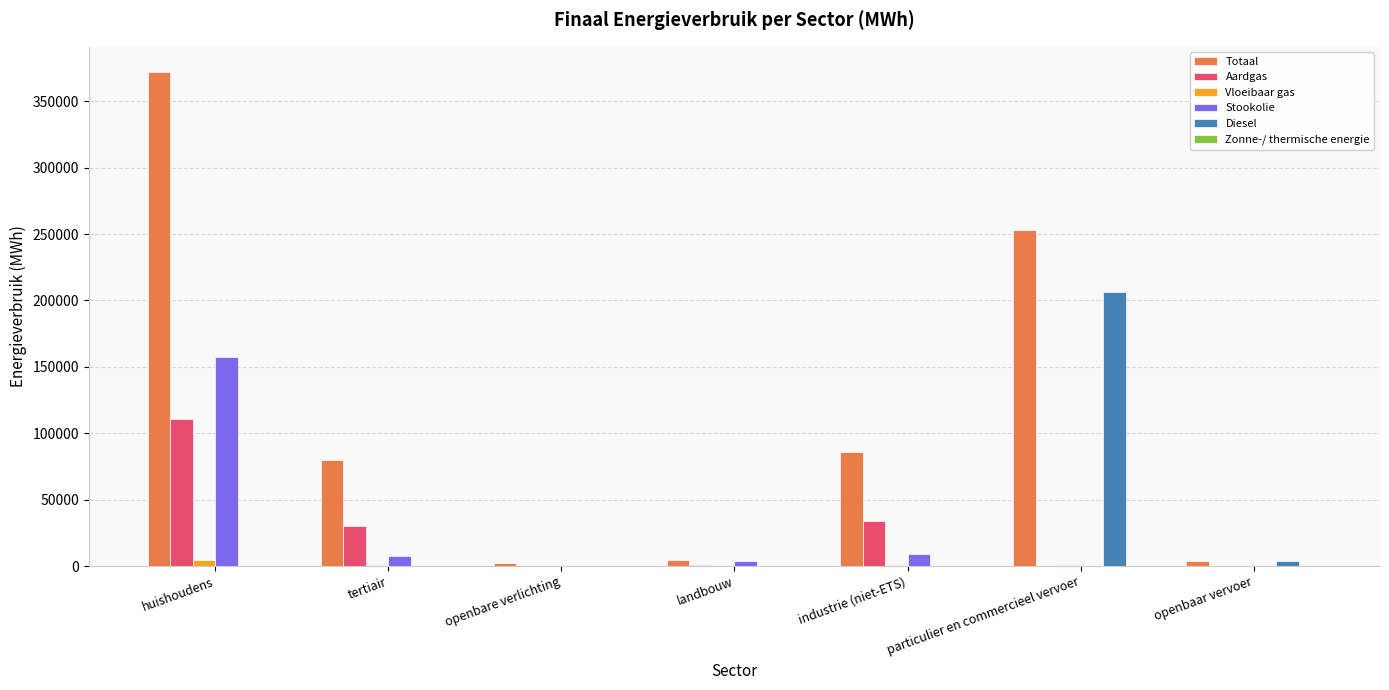

Which series has the largest total across all categories?

Totaal